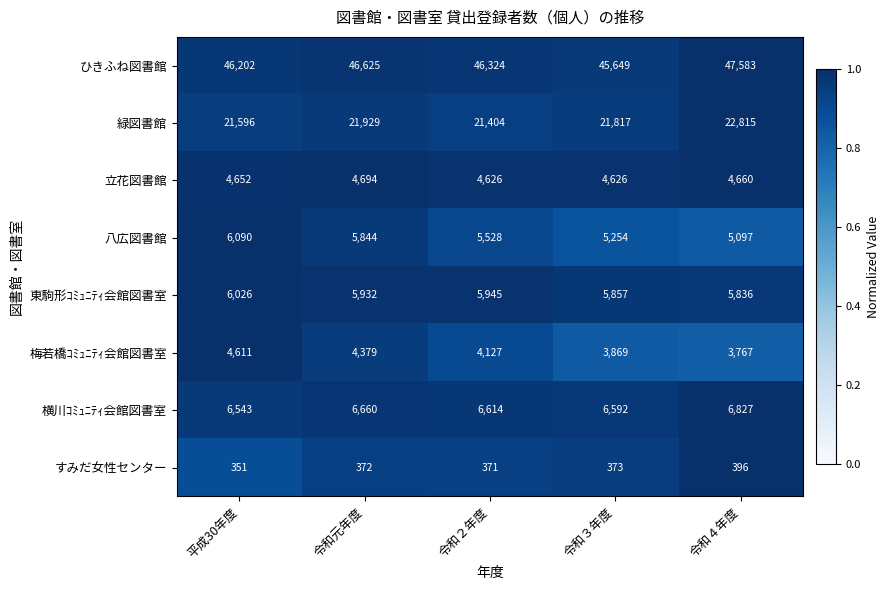

The value of 東駒形ｺﾐｭﾆﾃｨ会館図書室 at 令和２年度 is 1837. True or false?

False